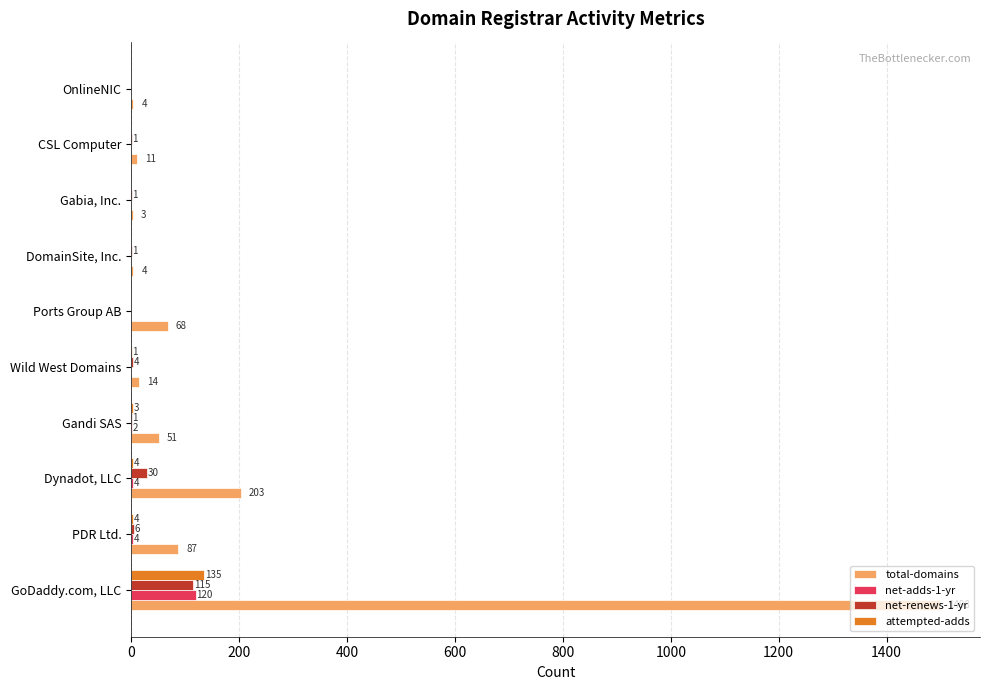

What is the total value across all series at PDR Ltd.?

101